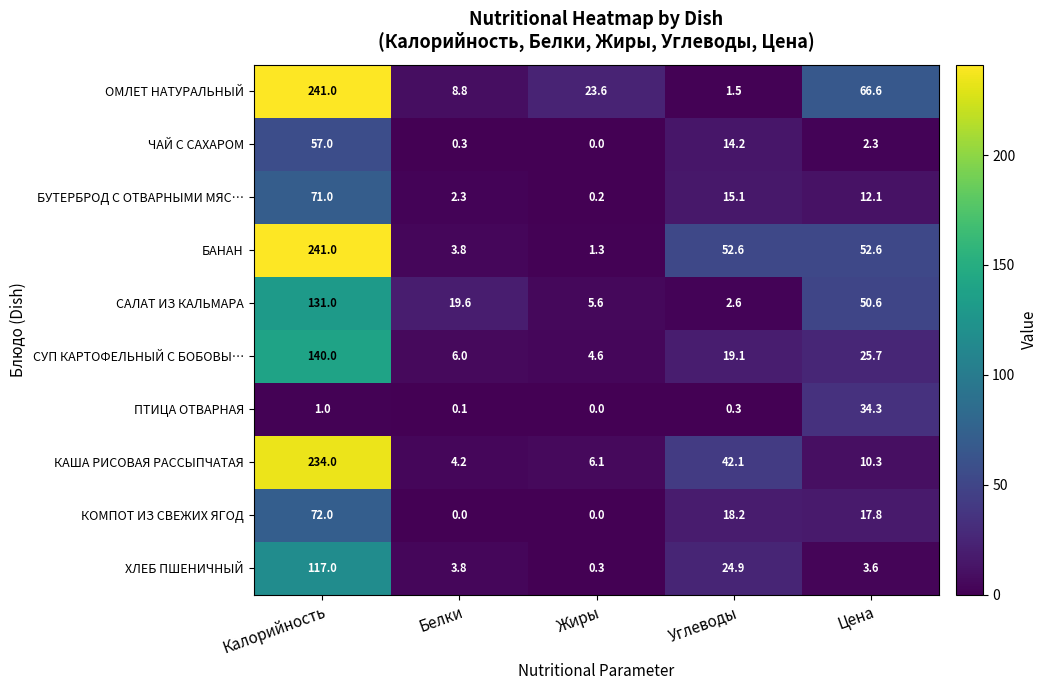

At which label is ЧАЙ С САХАРОМ closest to 28?

Углеводы